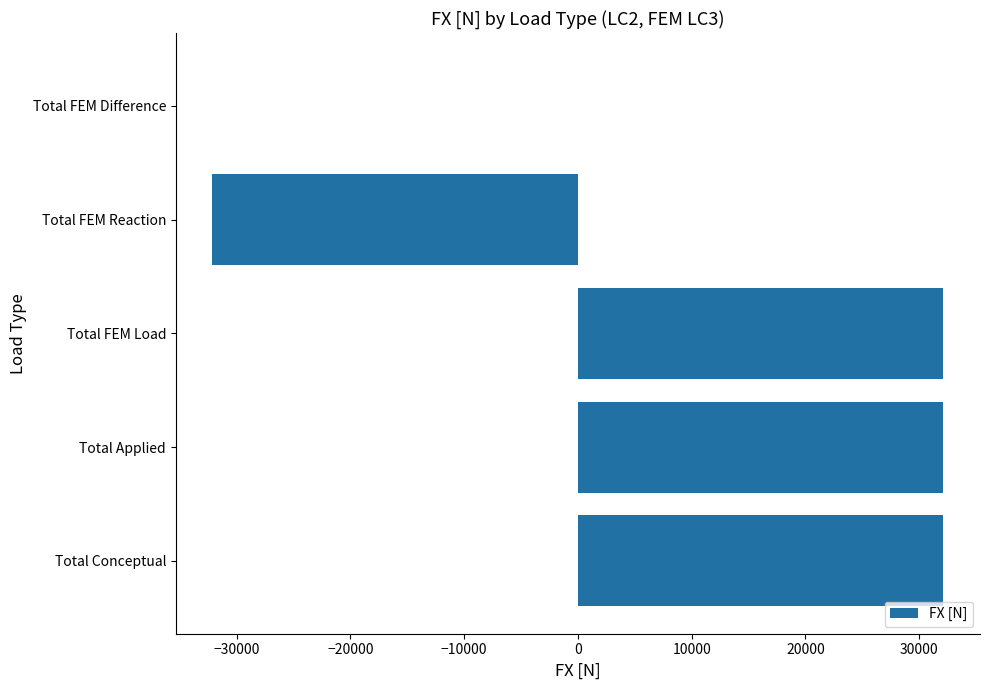

What is the maximum value shown in the chart?

32127.5